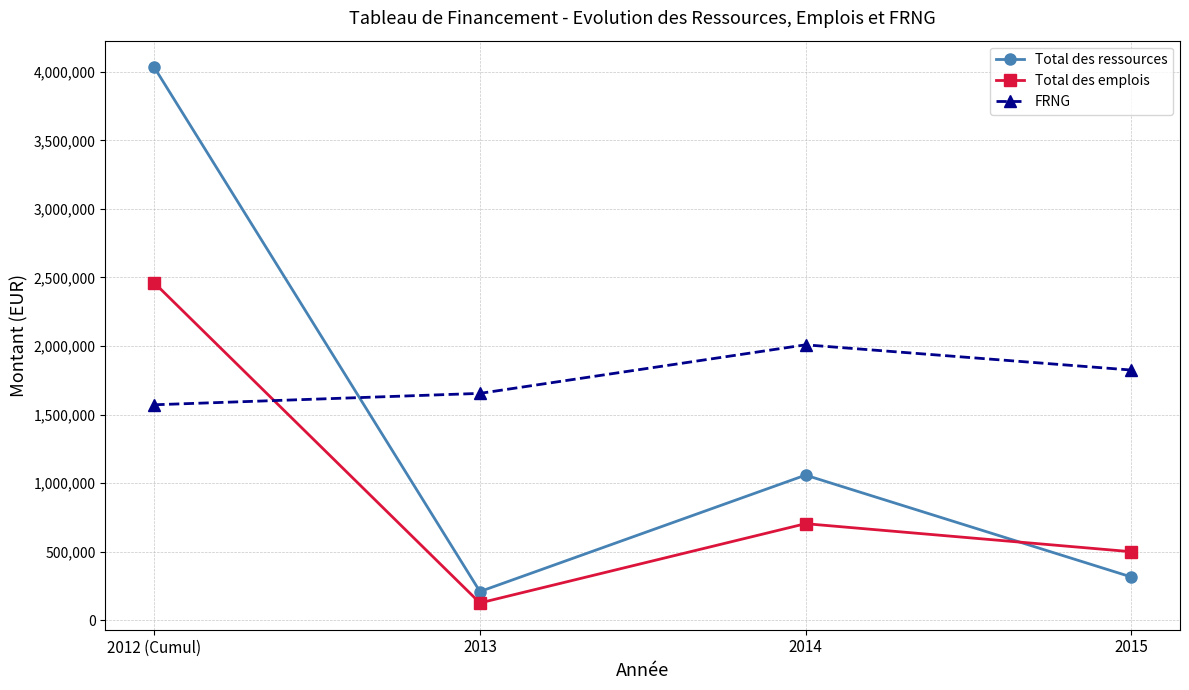

What is the approximate value of FRNG at 2013?

1654327.4